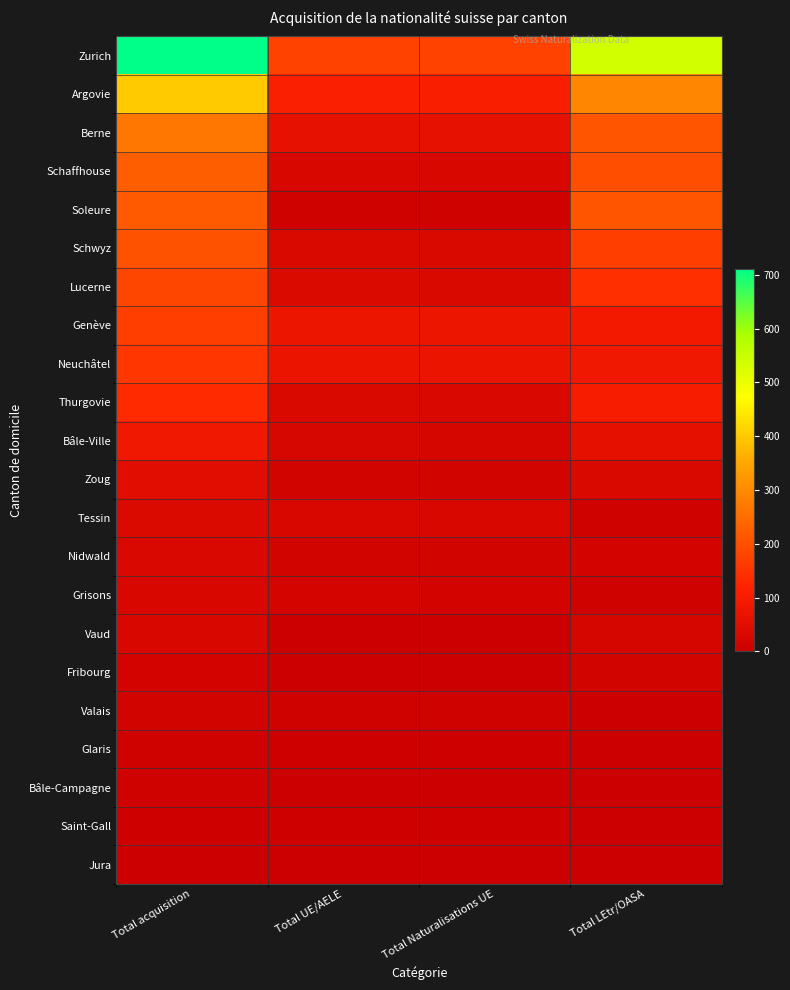

Rank the series by their maximum value, from highest to lowest.

Zurich, Argovie, Berne, Schaffhouse, Soleure, Schwyz, Lucerne, Genève, Neuchâtel, Thurgovie, Bâle-Ville, Zoug, Tessin, Nidwald, Grisons, Vaud, Fribourg, Valais, Glaris, Bâle-Campagne, Saint-Gall, Jura